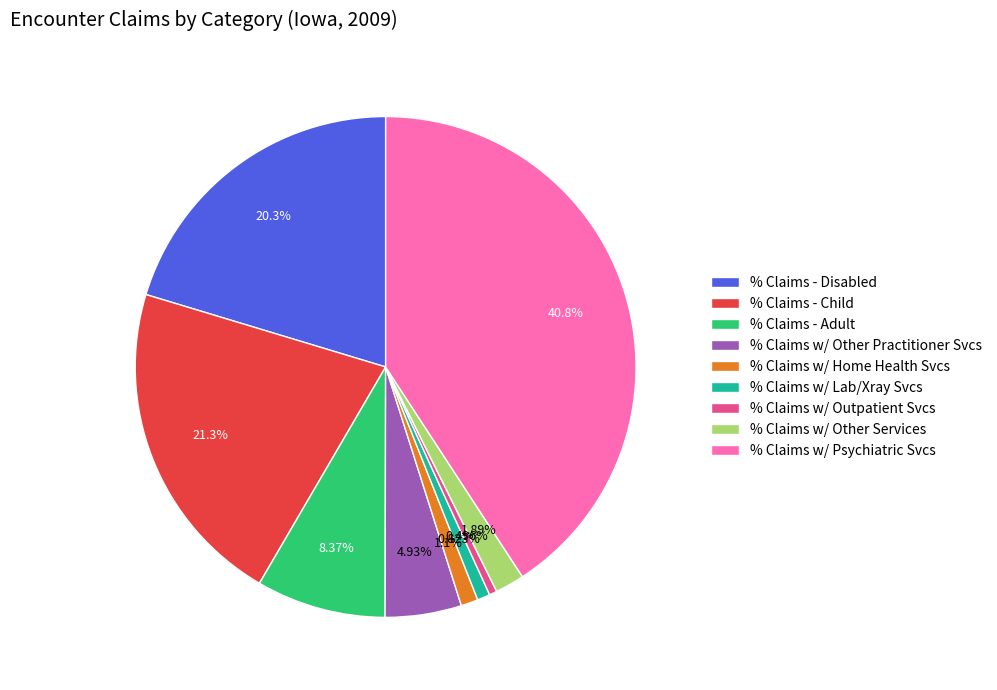

Which category has the biggest portion of the pie?

% Claims w/ Psychiatric Svcs